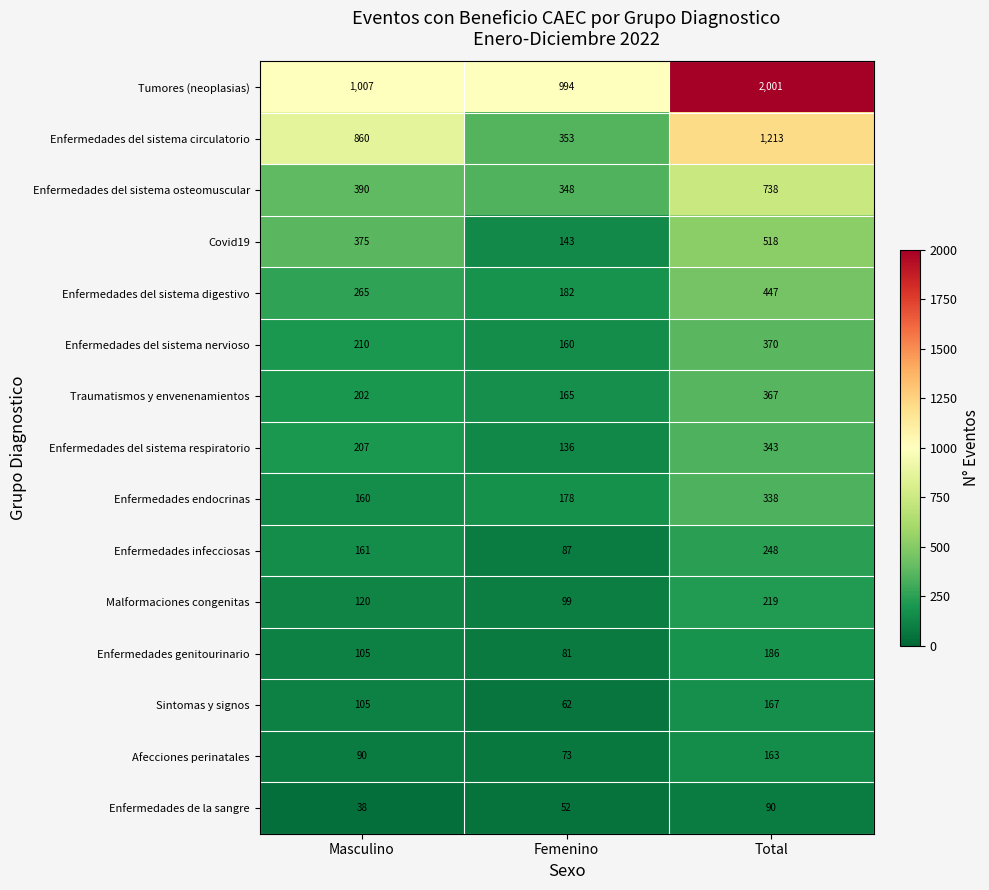

Which series has the widest spread of values?

Tumores (neoplasias)